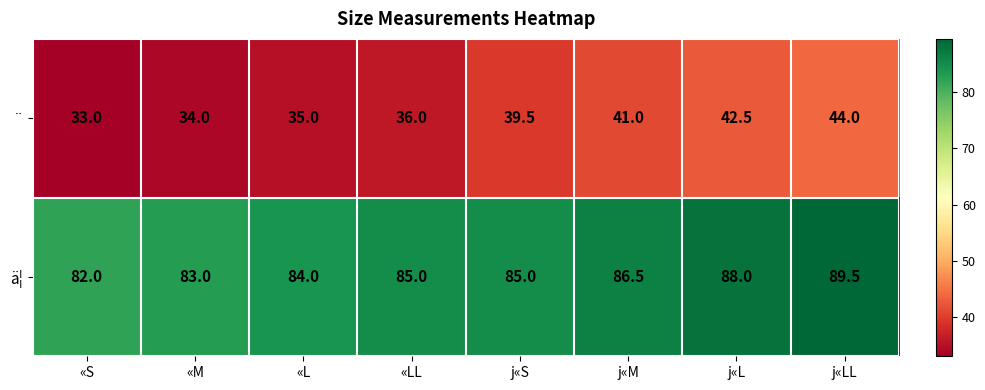

At which category does the chart reach its peak across all series?

j«LL